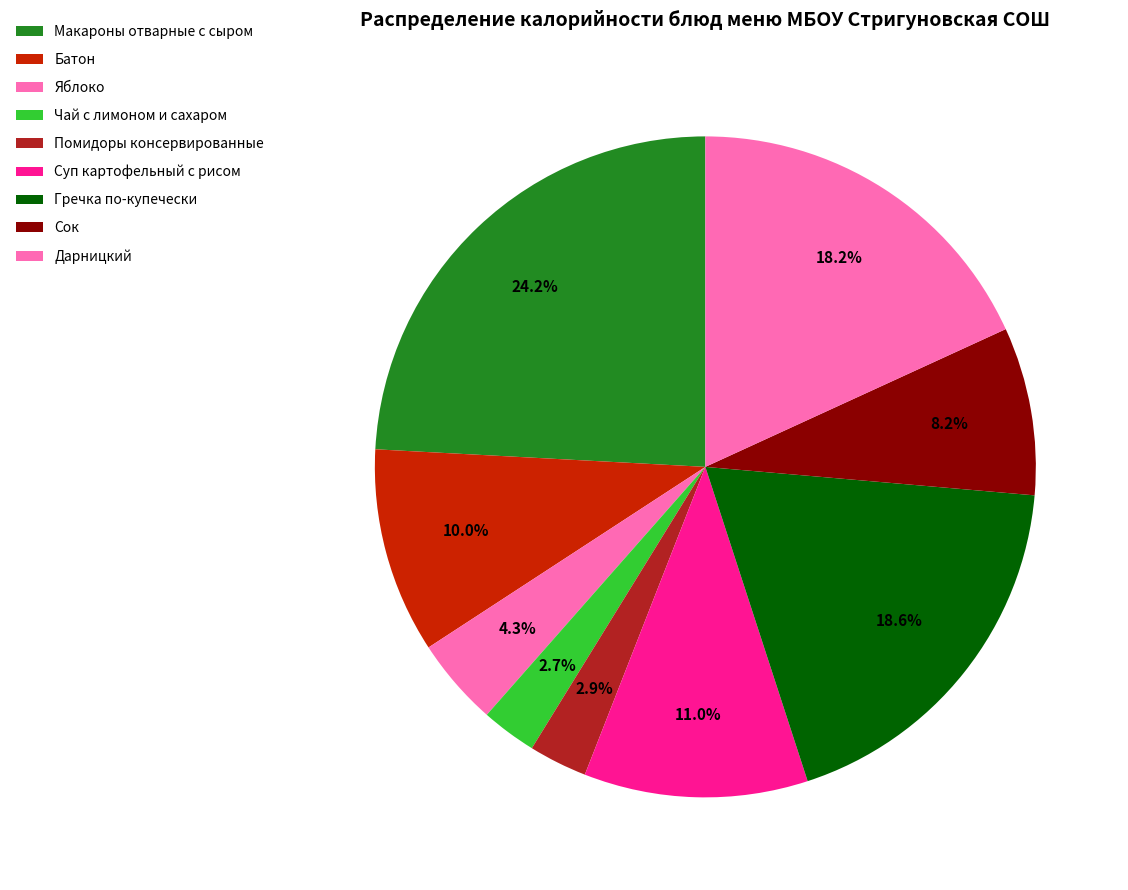

Which slice is the smallest?

Чай с лимоном и сахаром